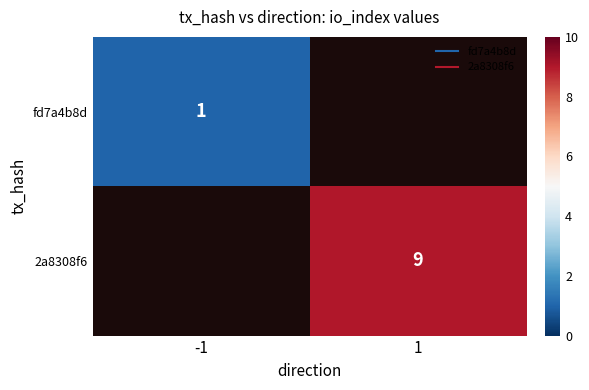

The 2a8308f6 series shows 9.0 at 1. True or false?

True